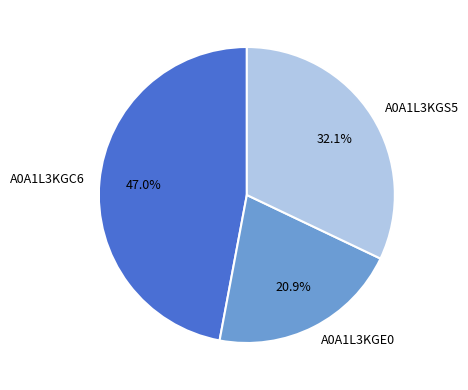

True or false: A0A1L3KGC6 accounts for 41% of the total.

False